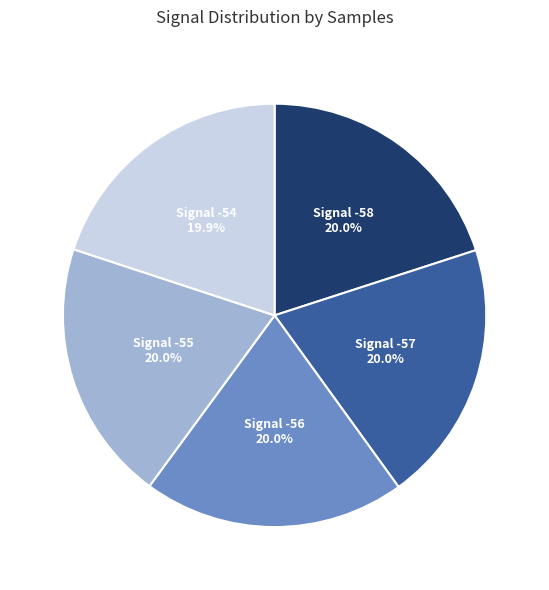

Is there any slice that represents more than half of the pie?

No